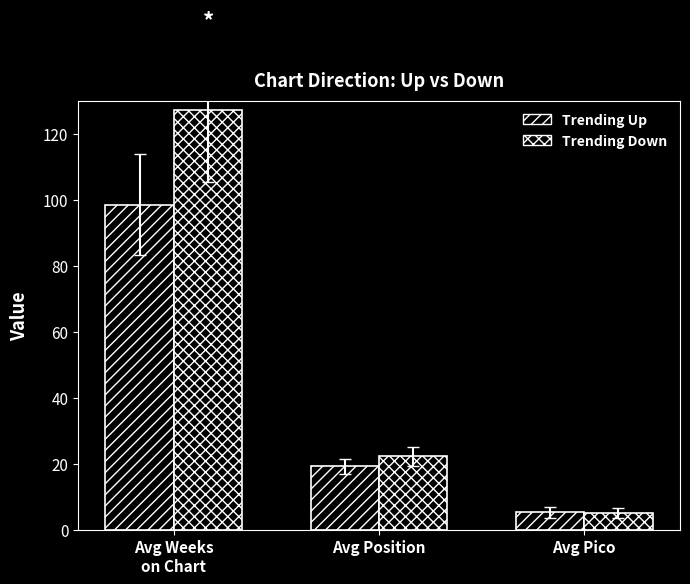

How many bars are there in total?

6